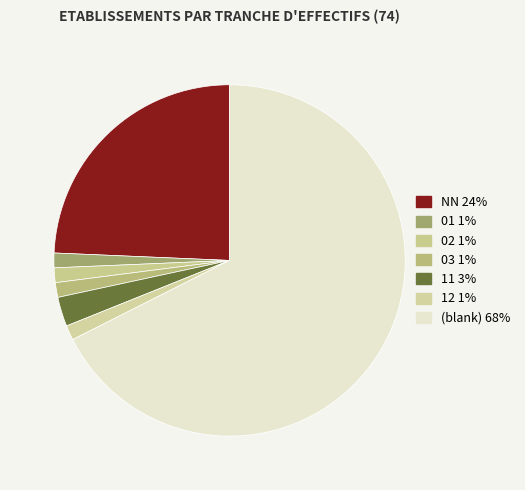

How many slices are in this pie chart?

7